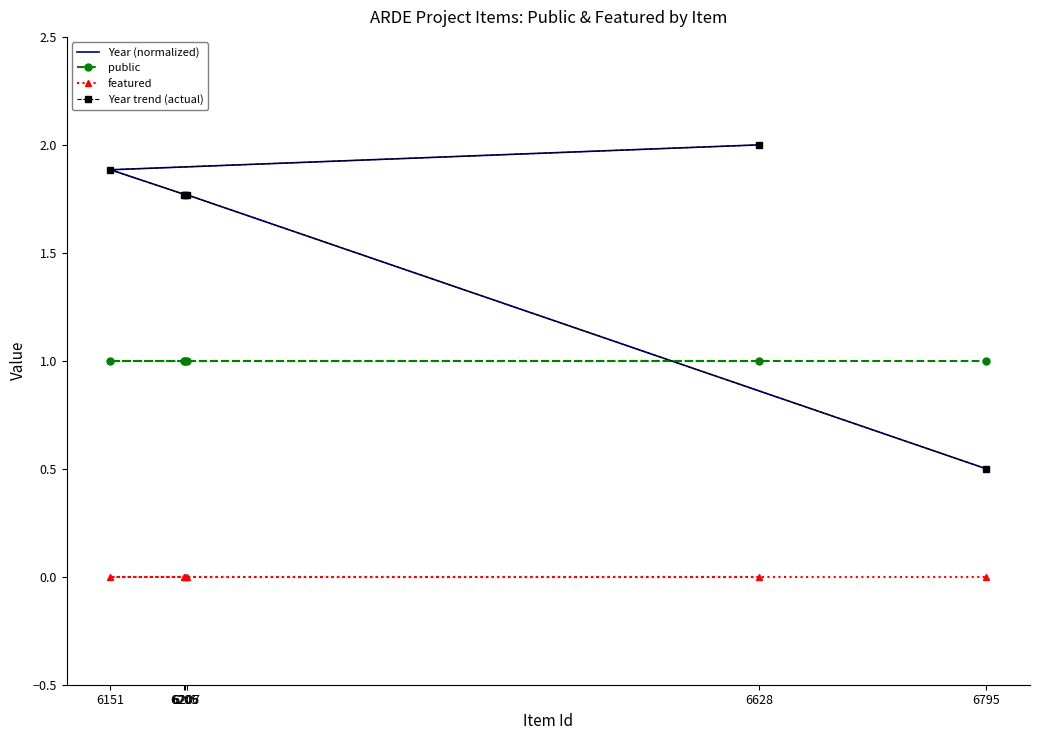

What is the difference between the maximum and minimum values in the Year (normalized) series?

1.5